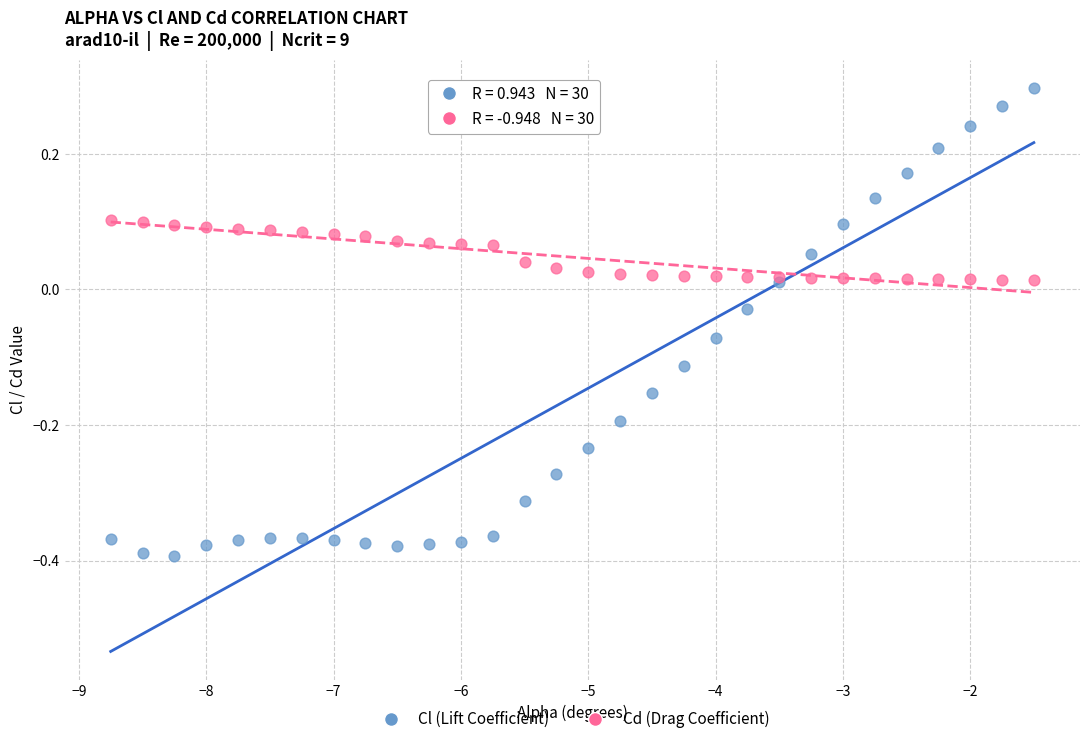

Which series has the widest spread of Y values?

Cl (Lift Coefficient)